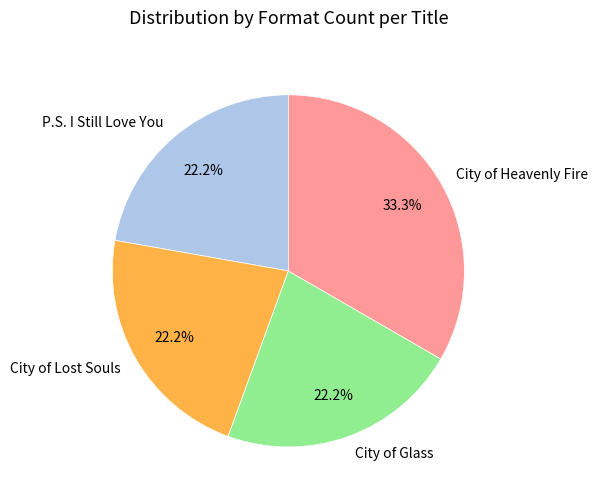

Is there a majority slice in this chart?

No